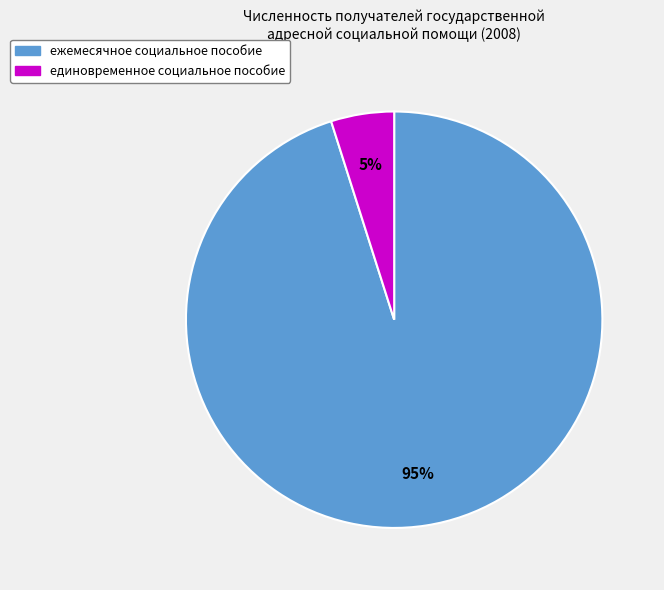

Is the sum of ежемесячное социальное пособие and единовременное социальное пособие greater than half?

Yes